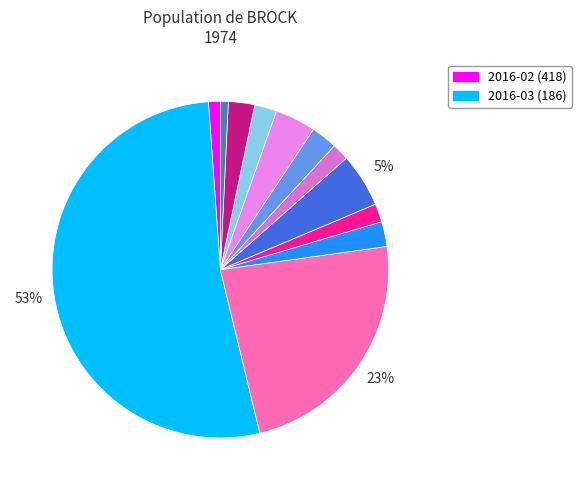

To the nearest percent, what is the difference between the largest and smallest slice percentages?

52%